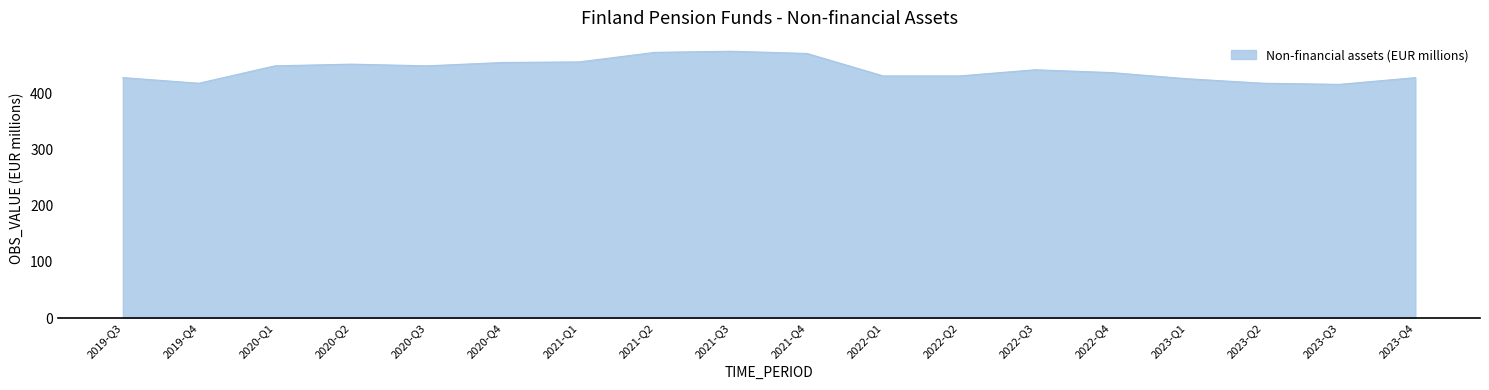

Is it true that the value at 2023-Q2 is 595?

False